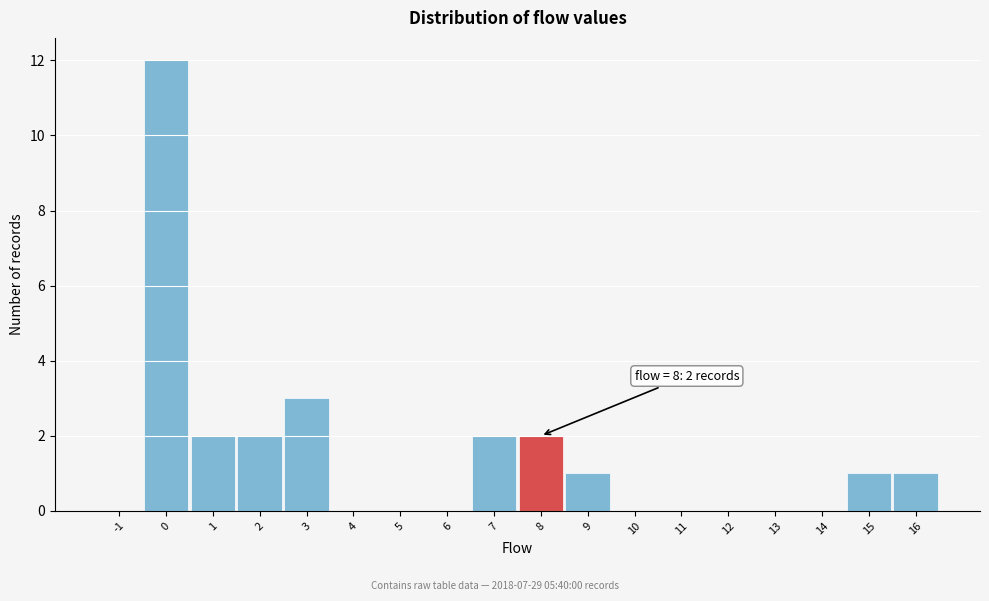

Which range on the x-axis has the tallest bar?

-0.5 to 0.5